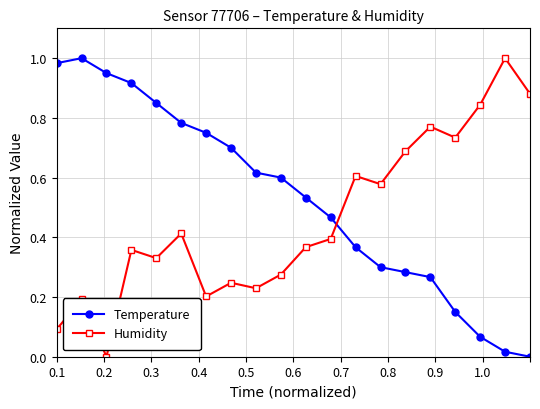

In Humidity, how many points are lower than both neighbors (excluding endpoints)?

6